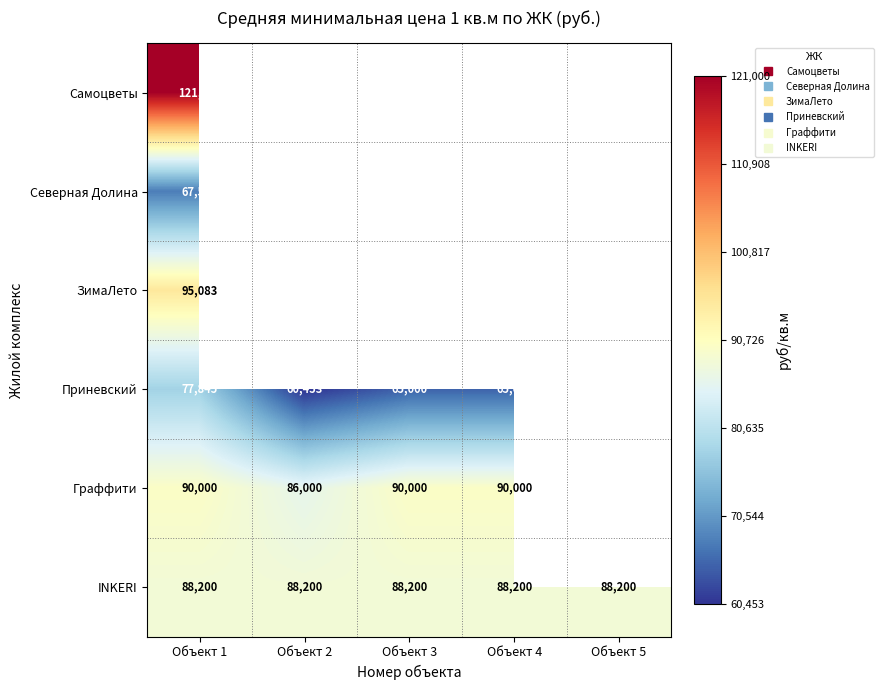

At how many categories does at least one series exceed 115273?

1